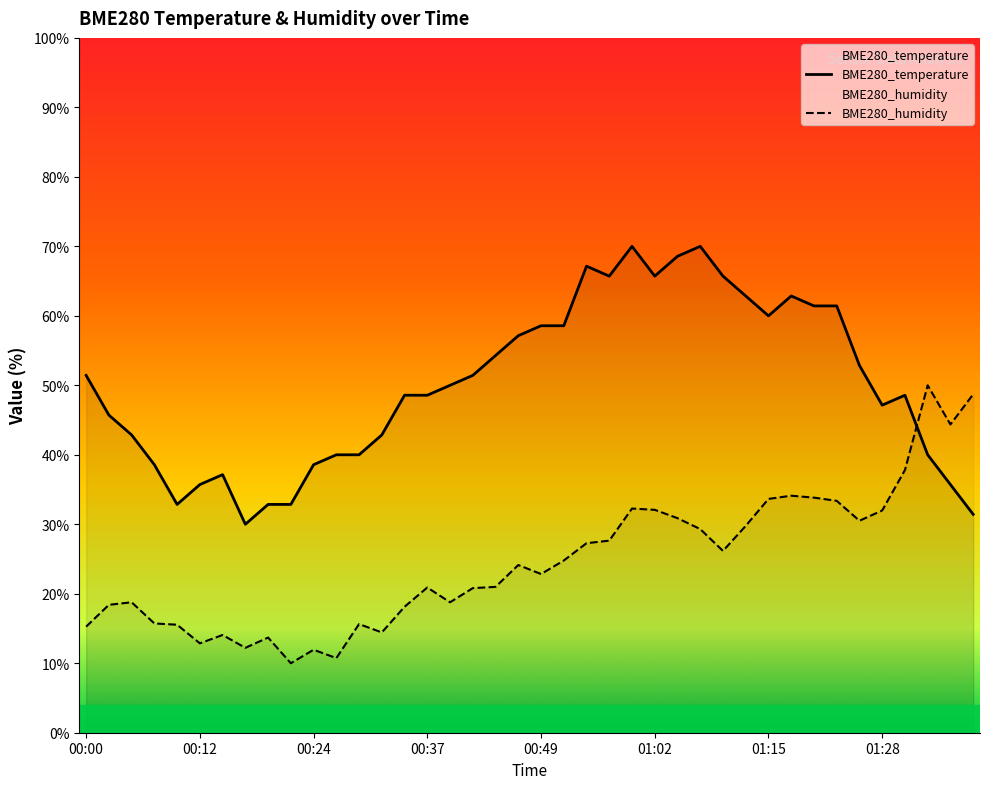

What is the sum of all BME280_humidity values?

984.4